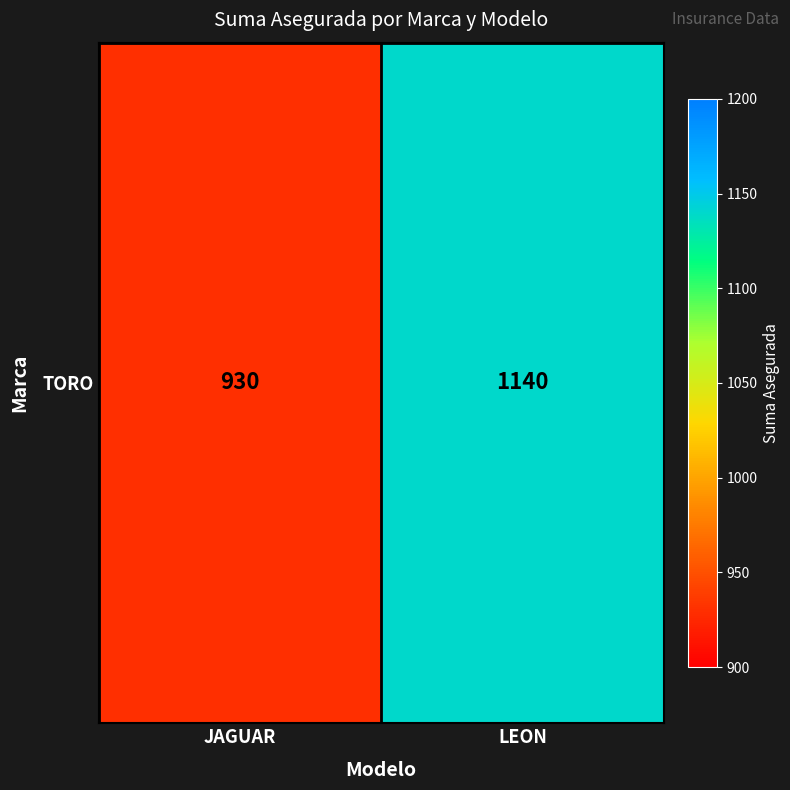

Reading left to right, list all the values displayed in this chart.

JAGUAR=930	LEON=1140